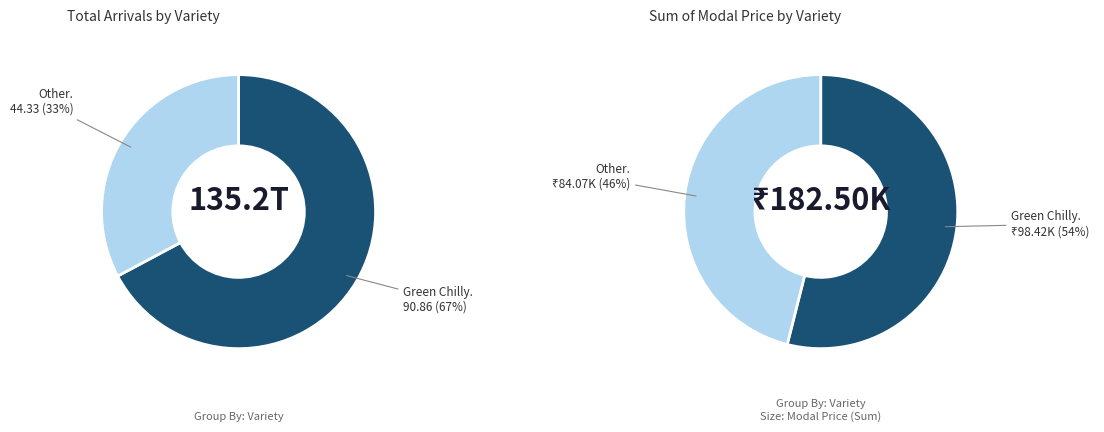

Do Other and Green Chilly together represent more than half of the pie?

Yes